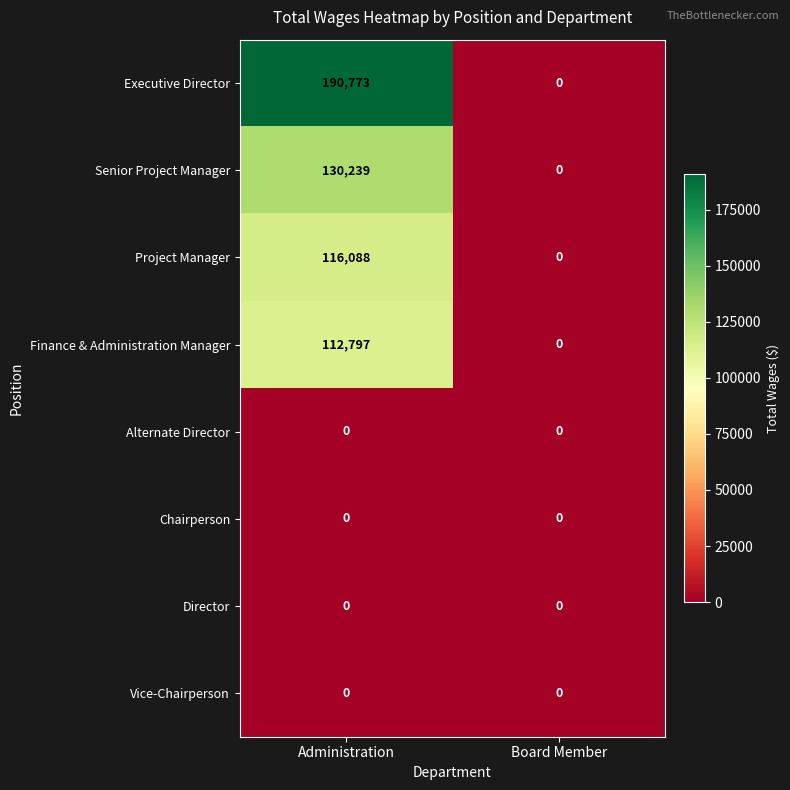

The value of Executive Director at Administration is 190773. True or false?

True